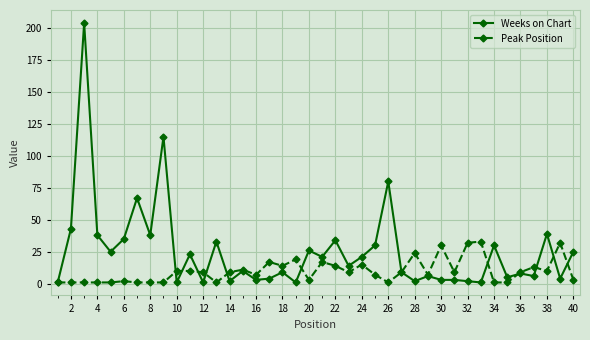

What is the maximum value shown in the chart?

204